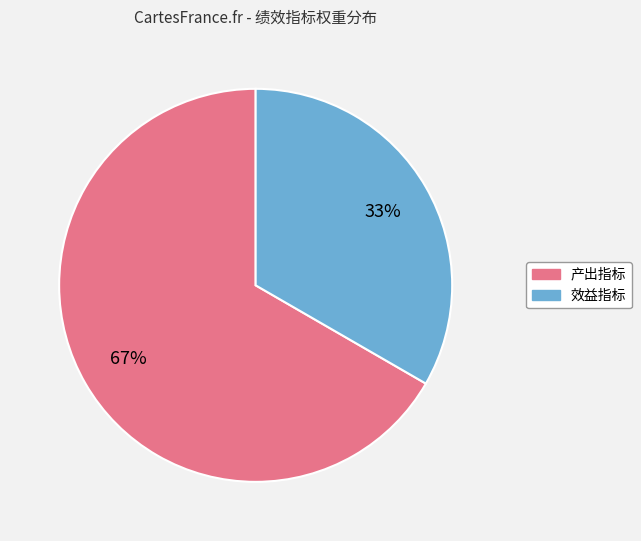

Which category has the smallest portion of the pie?

效益指标